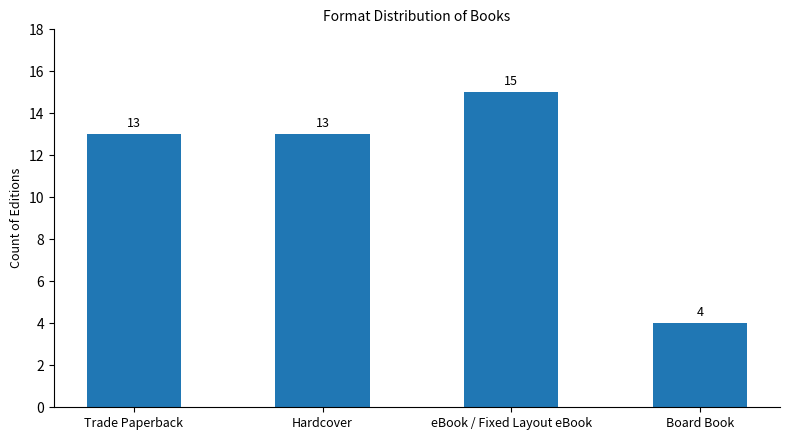

Reading left to right, what are all the values shown in this chart?

13	13	15	4